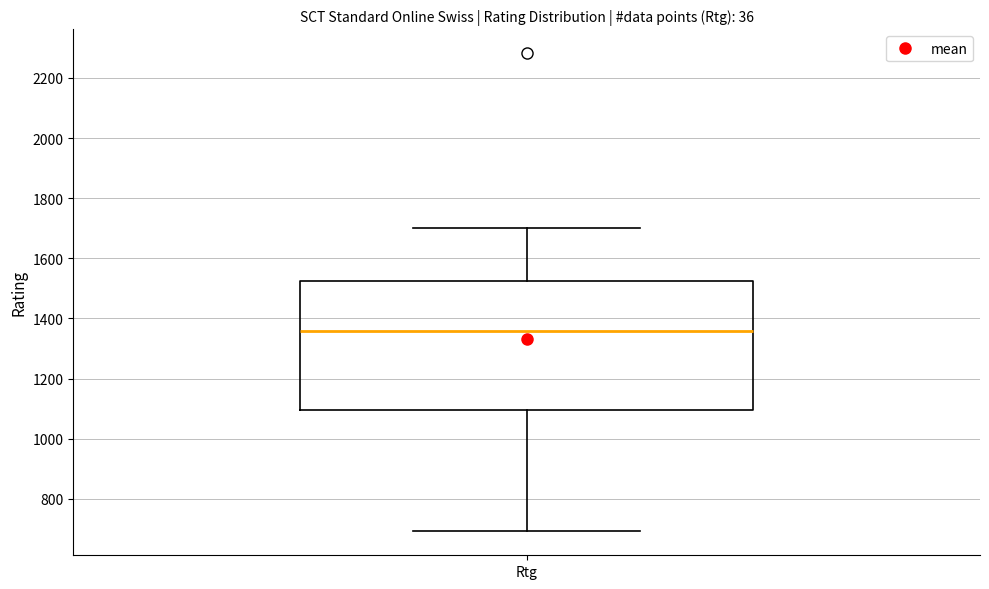

Transcribe this box plot: give where the median line is, the range the box spans, and where the two whiskers end, as read against the y-axis. The values are not printed on the chart, so give them approximately, as read against the axis.

median 1360, box 1100 to 1520, whiskers 700 to 1700